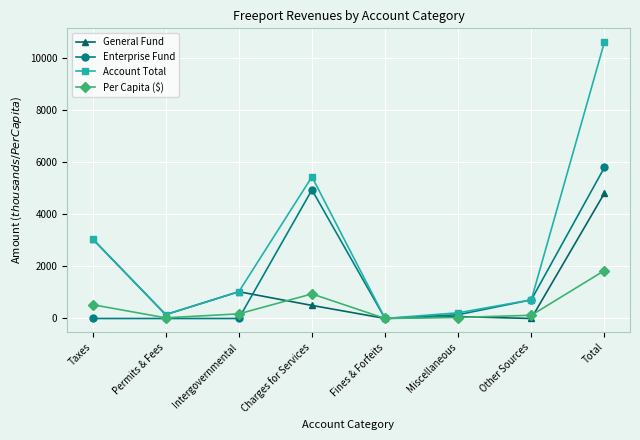

At how many categories does at least one series exceed 4198?

2